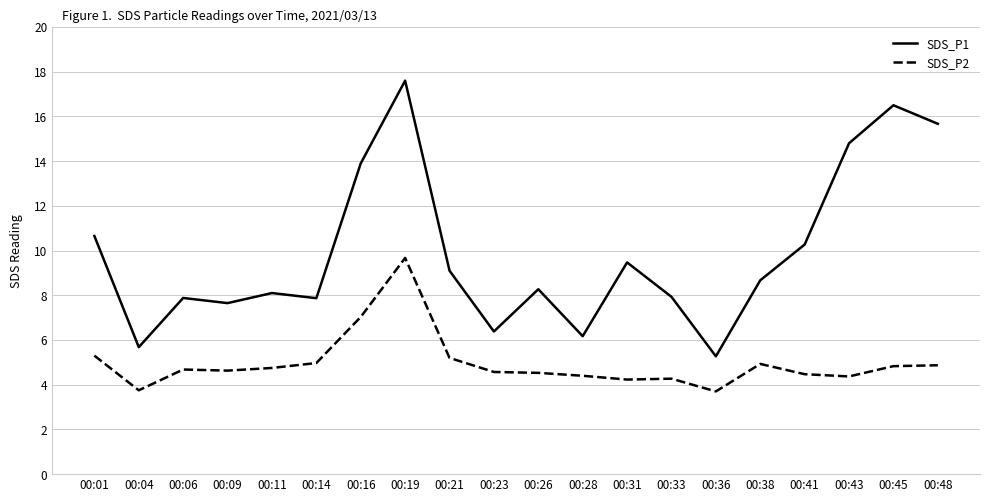

What is the difference between the maximum and minimum values in the SDS_P2 series?

6.0